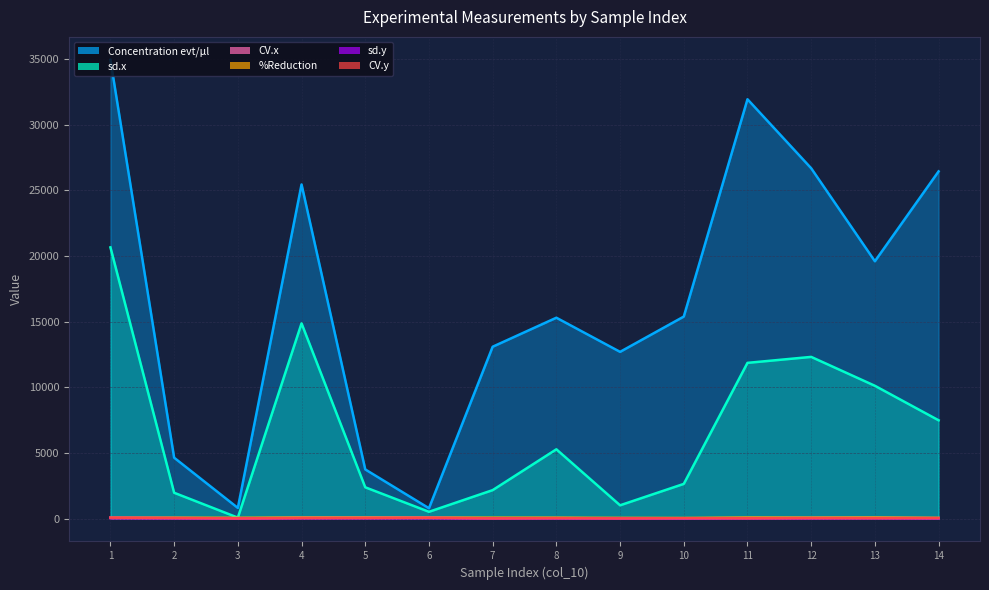

True or false: CV.y and %Reduction cross at least once.

True